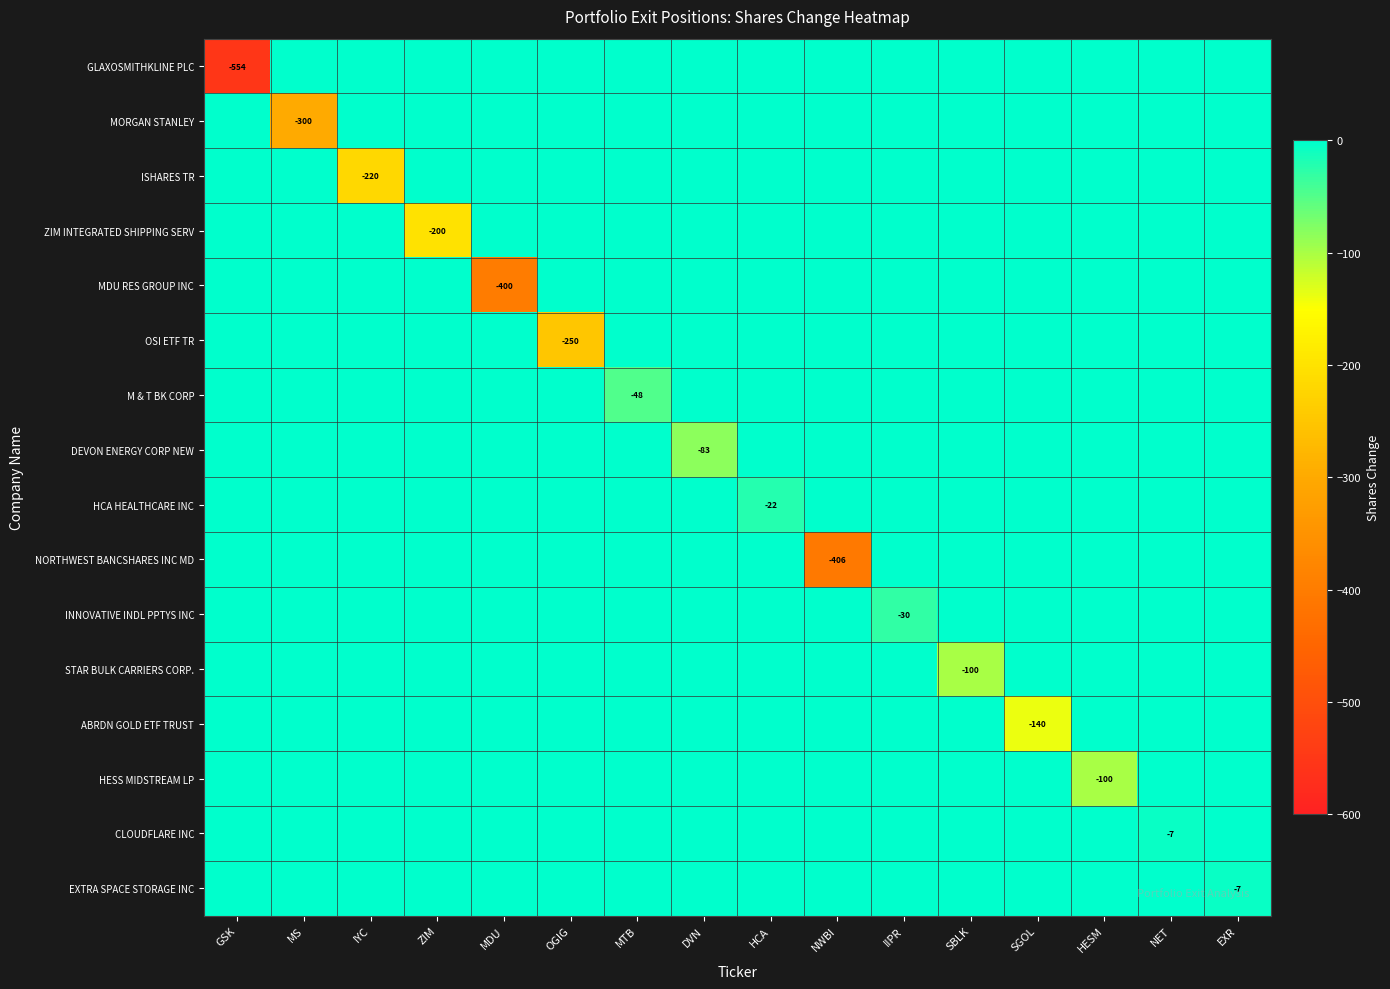

Is it true that NORTHWEST BANCSHARES INC MD equals -623 at NWBI?

False